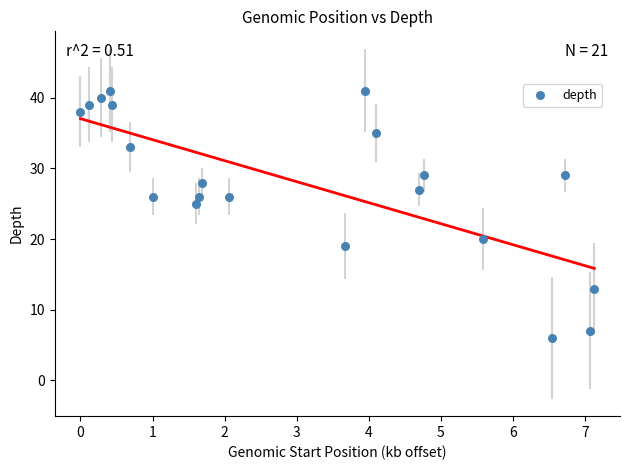

What Y value in the scatter plot is closest to 23?

25